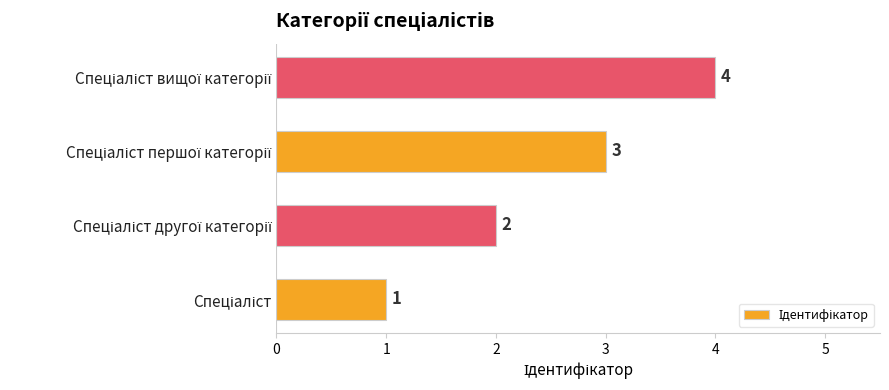

How many bars are there in total?

4